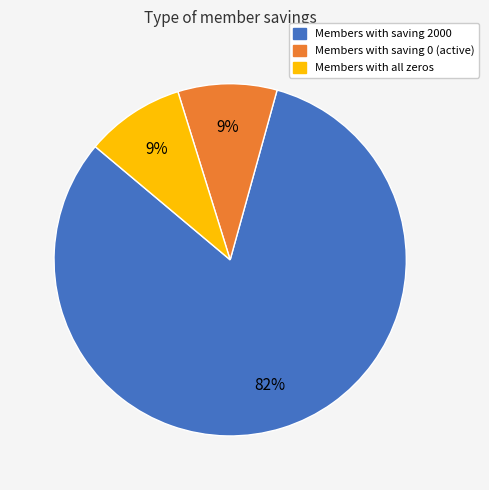

What percentage is the Members with saving 2000 slice, to the nearest percent?

82%